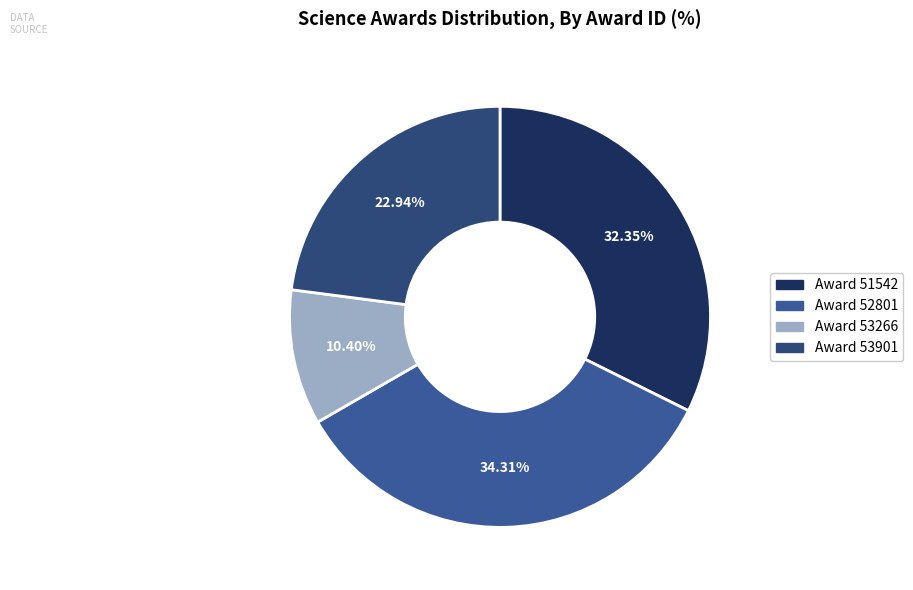

How many slices are in this pie chart?

4